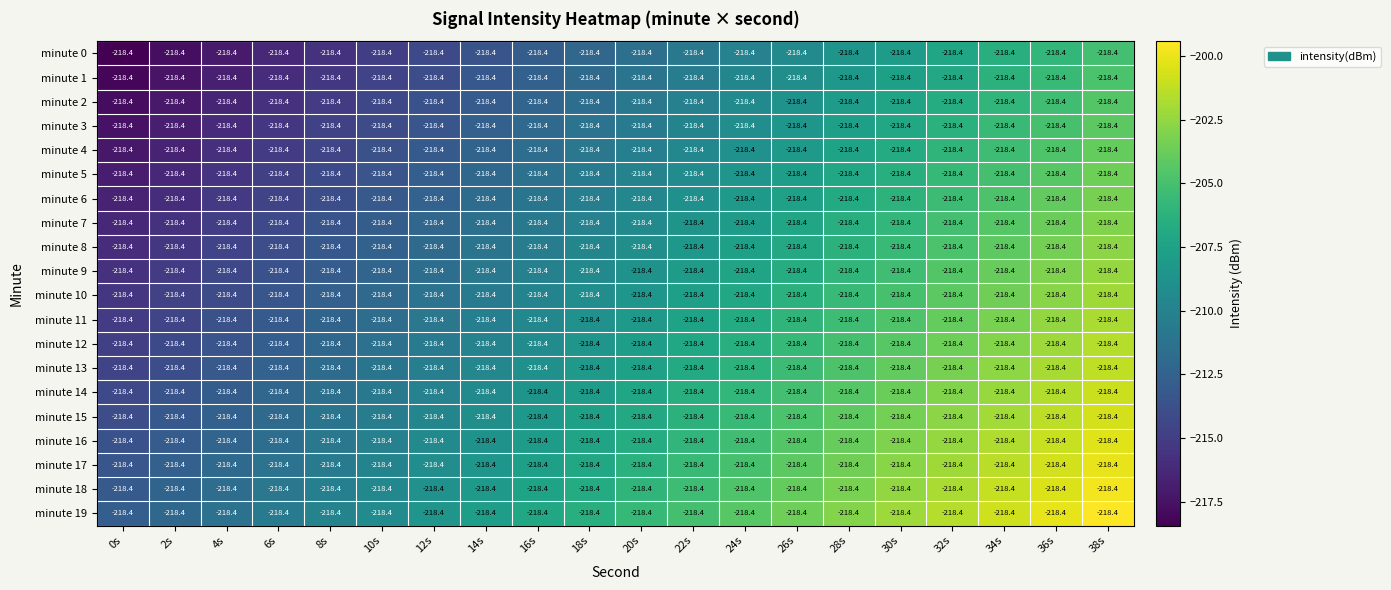

Reading left to right, extract all data points from this chart.

minute 0: 0s=-218.4	2s=-218.4	4s=-218.4	6s=-218.4	8s=-218.4	10s=-218.4	12s=-218.4	14s=-218.4	16s=-218.4	18s=-218.4	20s=-218.4	22s=-218.4	24s=-218.4	26s=-218.4	28s=-218.4	30s=-218.4	32s=-218.4	34s=-218.4	36s=-218.4	38s=-218.4
minute 1: 0s=-218.4	2s=-218.4	4s=-218.4	6s=-218.4	8s=-218.4	10s=-218.4	12s=-218.4	14s=-218.4	16s=-218.4	18s=-218.4	20s=-218.4	22s=-218.4	24s=-218.4	26s=-218.4	28s=-218.4	30s=-218.4	32s=-218.4	34s=-218.4	36s=-218.4	38s=-218.4
minute 2: 0s=-218.4	2s=-218.4	4s=-218.4	6s=-218.4	8s=-218.4	10s=-218.4	12s=-218.4	14s=-218.4	16s=-218.4	18s=-218.4	20s=-218.4	22s=-218.4	24s=-218.4	26s=-218.4	28s=-218.4	30s=-218.4	32s=-218.4	34s=-218.4	36s=-218.4	38s=-218.4
minute 3: 0s=-218.4	2s=-218.4	4s=-218.4	6s=-218.4	8s=-218.4	10s=-218.4	12s=-218.4	14s=-218.4	16s=-218.4	18s=-218.4	20s=-218.4	22s=-218.4	24s=-218.4	26s=-218.4	28s=-218.4	30s=-218.4	32s=-218.4	34s=-218.4	36s=-218.4	38s=-218.4
minute 4: 0s=-218.4	2s=-218.4	4s=-218.4	6s=-218.4	8s=-218.4	10s=-218.4	12s=-218.4	14s=-218.4	16s=-218.4	18s=-218.4	20s=-218.4	22s=-218.4	24s=-218.4	26s=-218.4	28s=-218.4	30s=-218.4	32s=-218.4	34s=-218.4	36s=-218.4	38s=-218.4
minute 5: 0s=-218.4	2s=-218.4	4s=-218.4	6s=-218.4	8s=-218.4	10s=-218.4	12s=-218.4	14s=-218.4	16s=-218.4	18s=-218.4	20s=-218.4	22s=-218.4	24s=-218.4	26s=-218.4	28s=-218.4	30s=-218.4	32s=-218.4	34s=-218.4	36s=-218.4	38s=-218.4
minute 6: 0s=-218.4	2s=-218.4	4s=-218.4	6s=-218.4	8s=-218.4	10s=-218.4	12s=-218.4	14s=-218.4	16s=-218.4	18s=-218.4	20s=-218.4	22s=-218.4	24s=-218.4	26s=-218.4	28s=-218.4	30s=-218.4	32s=-218.4	34s=-218.4	36s=-218.4	38s=-218.4
minute 7: 0s=-218.4	2s=-218.4	4s=-218.4	6s=-218.4	8s=-218.4	10s=-218.4	12s=-218.4	14s=-218.4	16s=-218.4	18s=-218.4	20s=-218.4	22s=-218.4	24s=-218.4	26s=-218.4	28s=-218.4	30s=-218.4	32s=-218.4	34s=-218.4	36s=-218.4	38s=-218.4
minute 8: 0s=-218.4	2s=-218.4	4s=-218.4	6s=-218.4	8s=-218.4	10s=-218.4	12s=-218.4	14s=-218.4	16s=-218.4	18s=-218.4	20s=-218.4	22s=-218.4	24s=-218.4	26s=-218.4	28s=-218.4	30s=-218.4	32s=-218.4	34s=-218.4	36s=-218.4	38s=-218.4
minute 9: 0s=-218.4	2s=-218.4	4s=-218.4	6s=-218.4	8s=-218.4	10s=-218.4	12s=-218.4	14s=-218.4	16s=-218.4	18s=-218.4	20s=-218.4	22s=-218.4	24s=-218.4	26s=-218.4	28s=-218.4	30s=-218.4	32s=-218.4	34s=-218.4	36s=-218.4	38s=-218.4
minute 10: 0s=-218.4	2s=-218.4	4s=-218.4	6s=-218.4	8s=-218.4	10s=-218.4	12s=-218.4	14s=-218.4	16s=-218.4	18s=-218.4	20s=-218.4	22s=-218.4	24s=-218.4	26s=-218.4	28s=-218.4	30s=-218.4	32s=-218.4	34s=-218.4	36s=-218.4	38s=-218.4
minute 11: 0s=-218.4	2s=-218.4	4s=-218.4	6s=-218.4	8s=-218.4	10s=-218.4	12s=-218.4	14s=-218.4	16s=-218.4	18s=-218.4	20s=-218.4	22s=-218.4	24s=-218.4	26s=-218.4	28s=-218.4	30s=-218.4	32s=-218.4	34s=-218.4	36s=-218.4	38s=-218.4
minute 12: 0s=-218.4	2s=-218.4	4s=-218.4	6s=-218.4	8s=-218.4	10s=-218.4	12s=-218.4	14s=-218.4	16s=-218.4	18s=-218.4	20s=-218.4	22s=-218.4	24s=-218.4	26s=-218.4	28s=-218.4	30s=-218.4	32s=-218.4	34s=-218.4	36s=-218.4	38s=-218.4
minute 13: 0s=-218.4	2s=-218.4	4s=-218.4	6s=-218.4	8s=-218.4	10s=-218.4	12s=-218.4	14s=-218.4	16s=-218.4	18s=-218.4	20s=-218.4	22s=-218.4	24s=-218.4	26s=-218.4	28s=-218.4	30s=-218.4	32s=-218.4	34s=-218.4	36s=-218.4	38s=-218.4
minute 14: 0s=-218.4	2s=-218.4	4s=-218.4	6s=-218.4	8s=-218.4	10s=-218.4	12s=-218.4	14s=-218.4	16s=-218.4	18s=-218.4	20s=-218.4	22s=-218.4	24s=-218.4	26s=-218.4	28s=-218.4	30s=-218.4	32s=-218.4	34s=-218.4	36s=-218.4	38s=-218.4
minute 15: 0s=-218.4	2s=-218.4	4s=-218.4	6s=-218.4	8s=-218.4	10s=-218.4	12s=-218.4	14s=-218.4	16s=-218.4	18s=-218.4	20s=-218.4	22s=-218.4	24s=-218.4	26s=-218.4	28s=-218.4	30s=-218.4	32s=-218.4	34s=-218.4	36s=-218.4	38s=-218.4
minute 16: 0s=-218.4	2s=-218.4	4s=-218.4	6s=-218.4	8s=-218.4	10s=-218.4	12s=-218.4	14s=-218.4	16s=-218.4	18s=-218.4	20s=-218.4	22s=-218.4	24s=-218.4	26s=-218.4	28s=-218.4	30s=-218.4	32s=-218.4	34s=-218.4	36s=-218.4	38s=-218.4
minute 17: 0s=-218.4	2s=-218.4	4s=-218.4	6s=-218.4	8s=-218.4	10s=-218.4	12s=-218.4	14s=-218.4	16s=-218.4	18s=-218.4	20s=-218.4	22s=-218.4	24s=-218.4	26s=-218.4	28s=-218.4	30s=-218.4	32s=-218.4	34s=-218.4	36s=-218.4	38s=-218.4
minute 18: 0s=-218.4	2s=-218.4	4s=-218.4	6s=-218.4	8s=-218.4	10s=-218.4	12s=-218.4	14s=-218.4	16s=-218.4	18s=-218.4	20s=-218.4	22s=-218.4	24s=-218.4	26s=-218.4	28s=-218.4	30s=-218.4	32s=-218.4	34s=-218.4	36s=-218.4	38s=-218.4
minute 19: 0s=-218.4	2s=-218.4	4s=-218.4	6s=-218.4	8s=-218.4	10s=-218.4	12s=-218.4	14s=-218.4	16s=-218.4	18s=-218.4	20s=-218.4	22s=-218.4	24s=-218.4	26s=-218.4	28s=-218.4	30s=-218.4	32s=-218.4	34s=-218.4	36s=-218.4	38s=-218.4